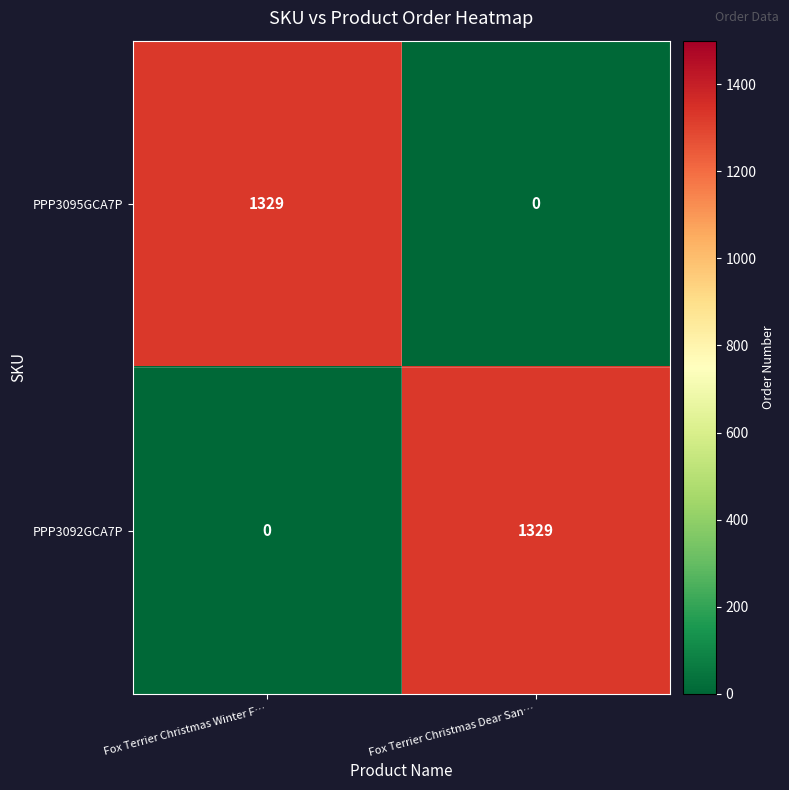

How many values in PPP3092GCA7P are above zero?

1